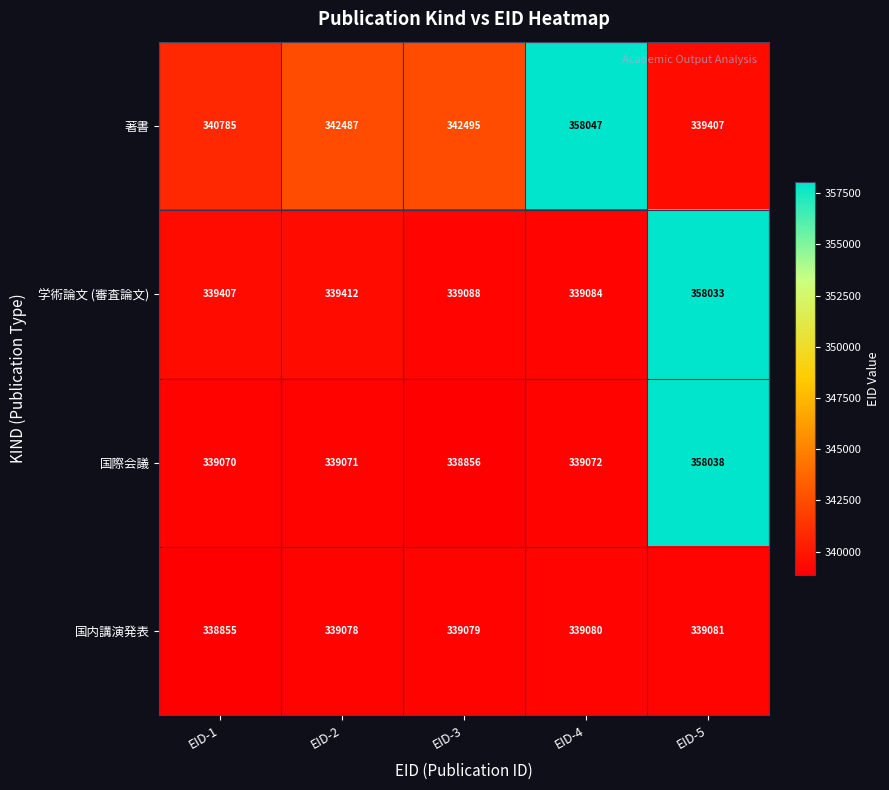

The value of 国際会議 at EID-5 is 153300. True or false?

False